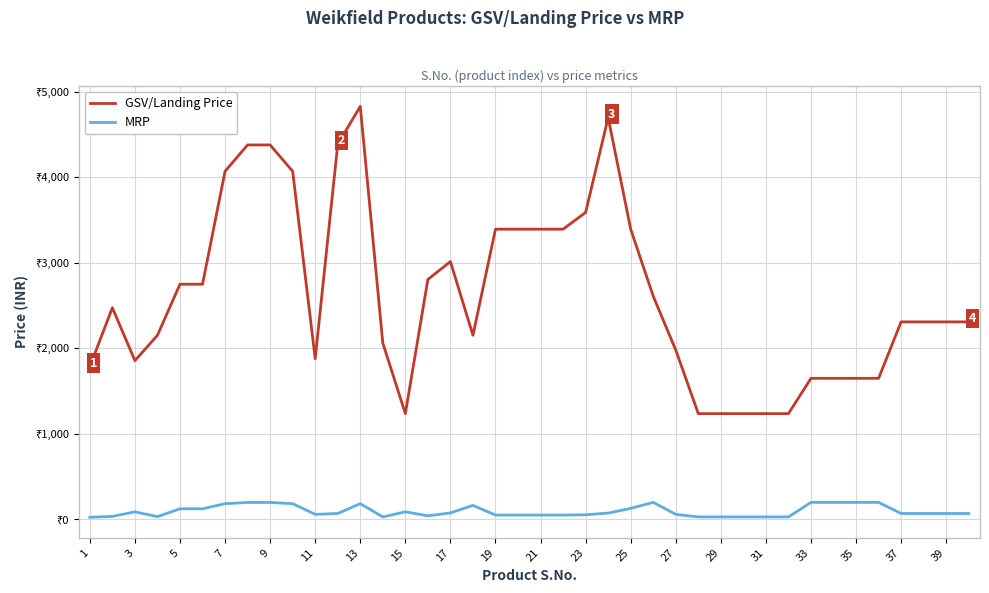

What are all the series names shown in the legend?

GSV/Landing Price, MRP